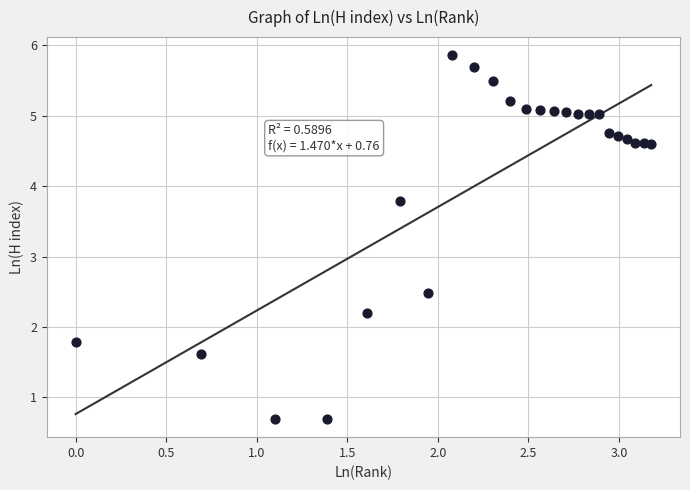

What is the range of Y values (max minus min)?

5.2